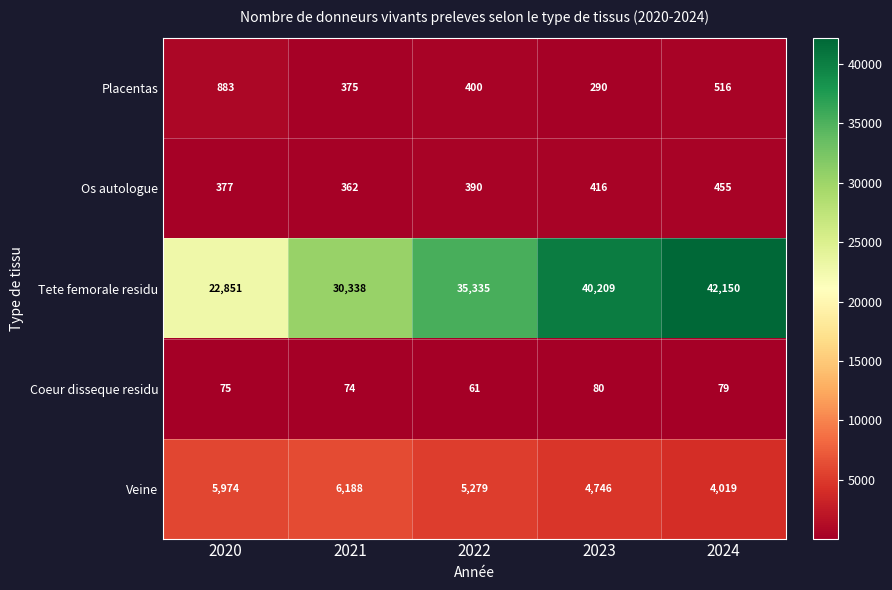

Rank the series by their maximum value, from highest to lowest.

Tete femorale residu, Veine, Placentas, Os autologue, Coeur disseque residu